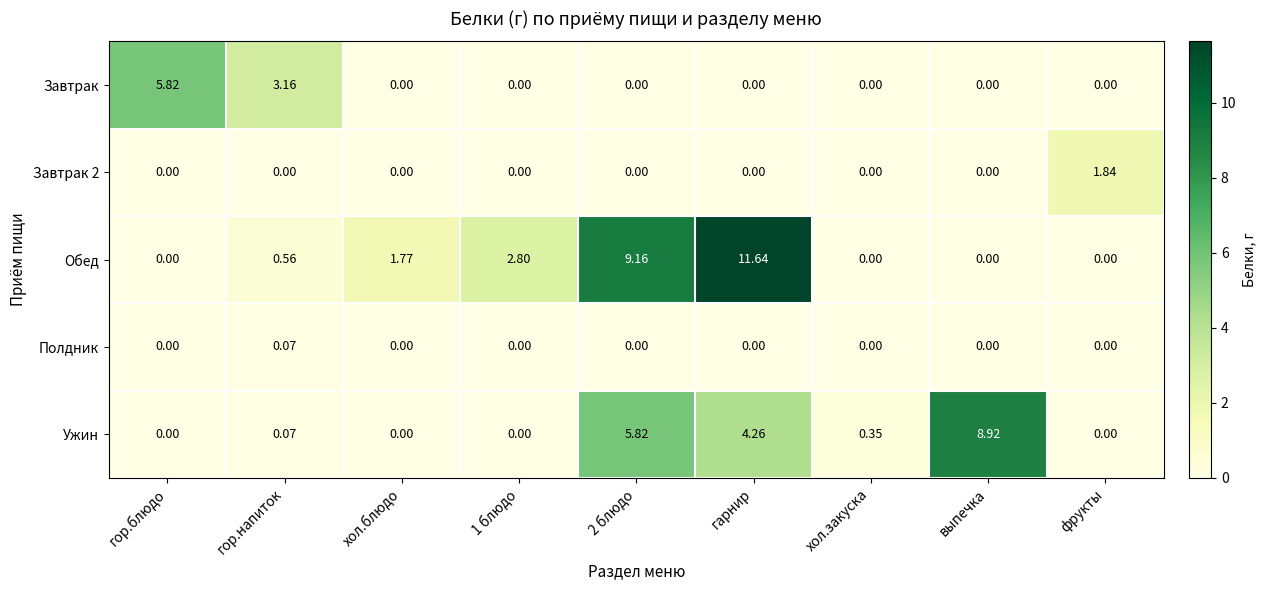

Which category has the highest value in the Ужин series?

выпечка